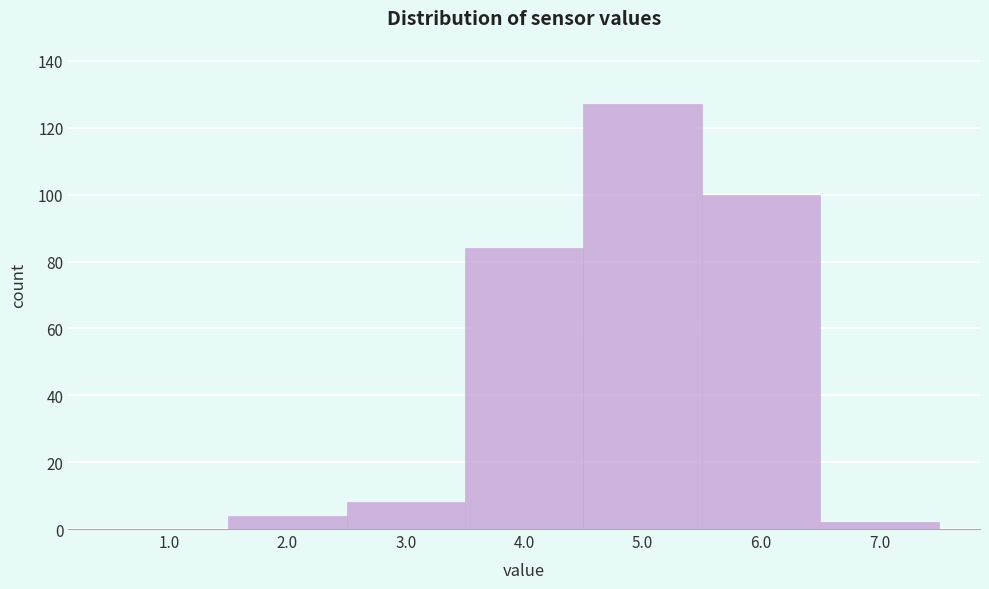

Reading left to right, extract all data points from this chart.

1.0=0	2.0=4	3.0=8	4.0=84	5.0=127	6.0=100	7.0=2